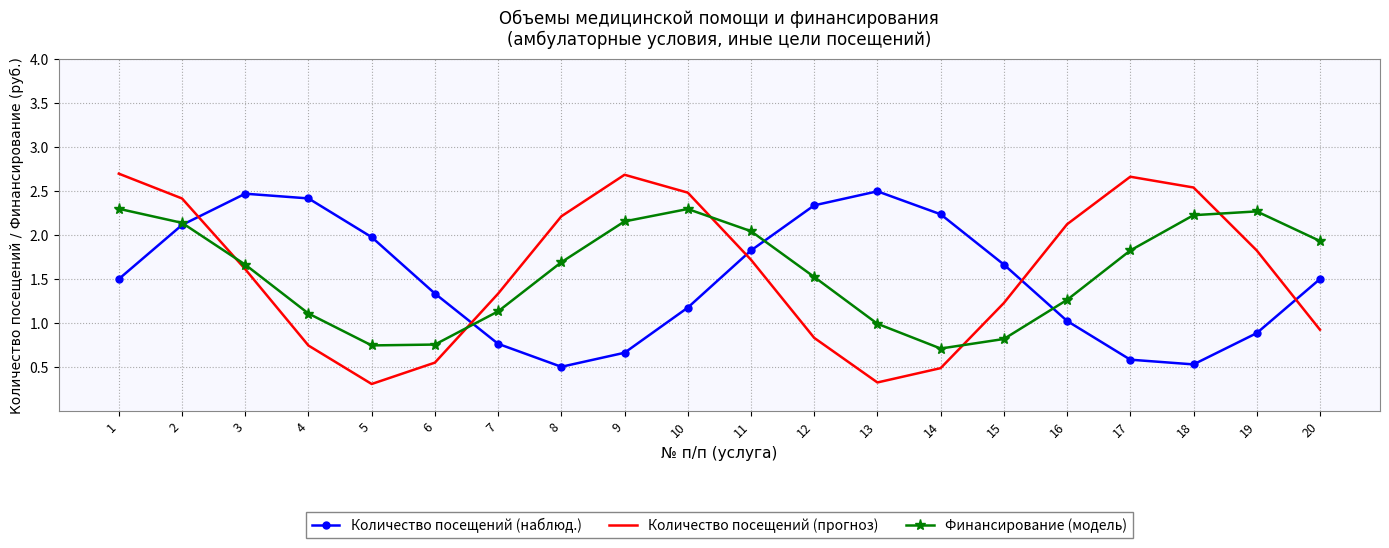

How many intersections are there between Количество посещений (наблюд.) and Количество посещений (прогноз)?

5